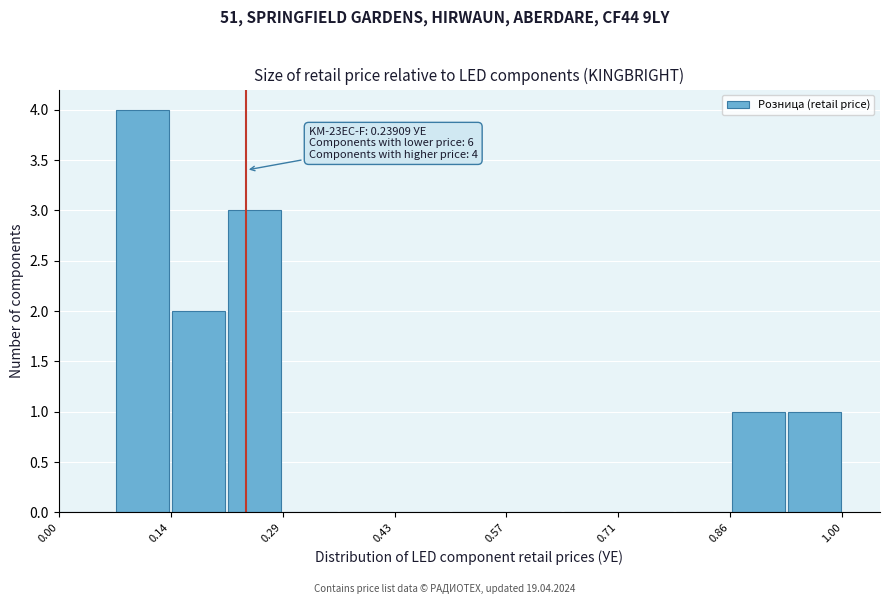

Around what value on the x-axis is the tallest bar? Give the approximate position of its centre, as read against the axis.

0.10